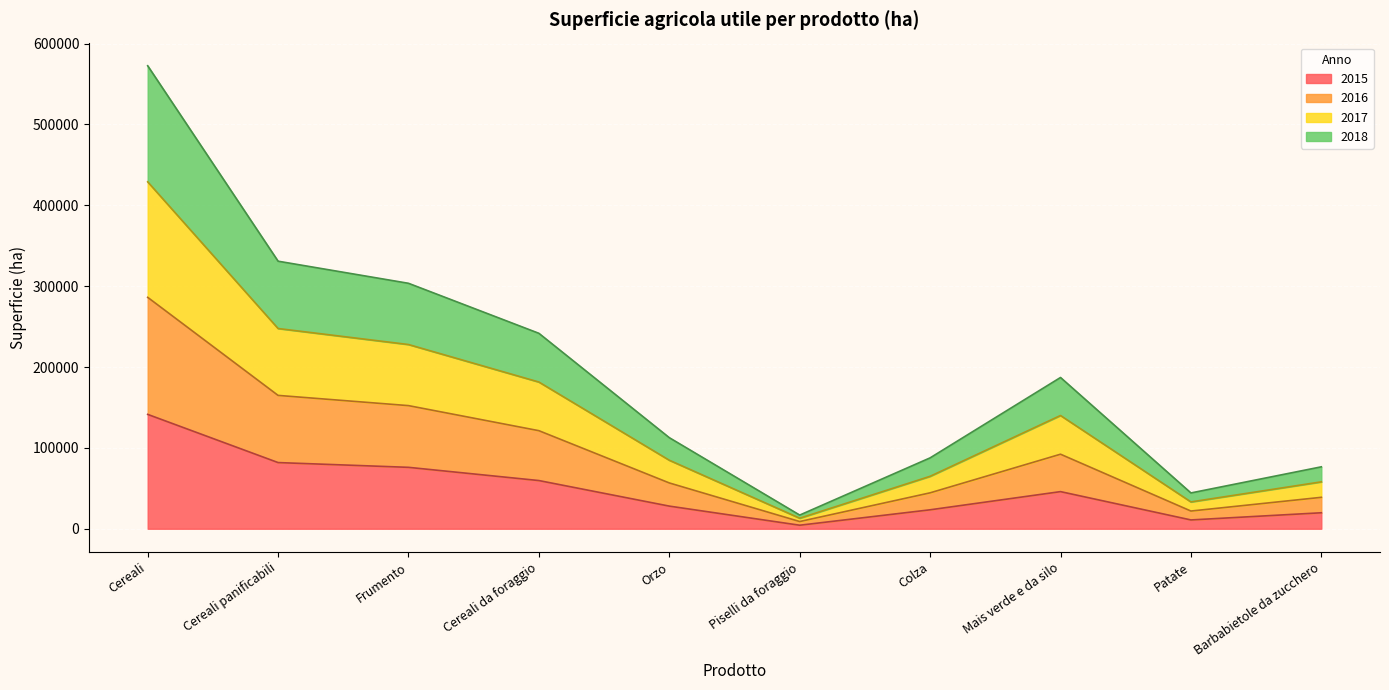

At which label does 2018 first exceed 92163?

Cereali